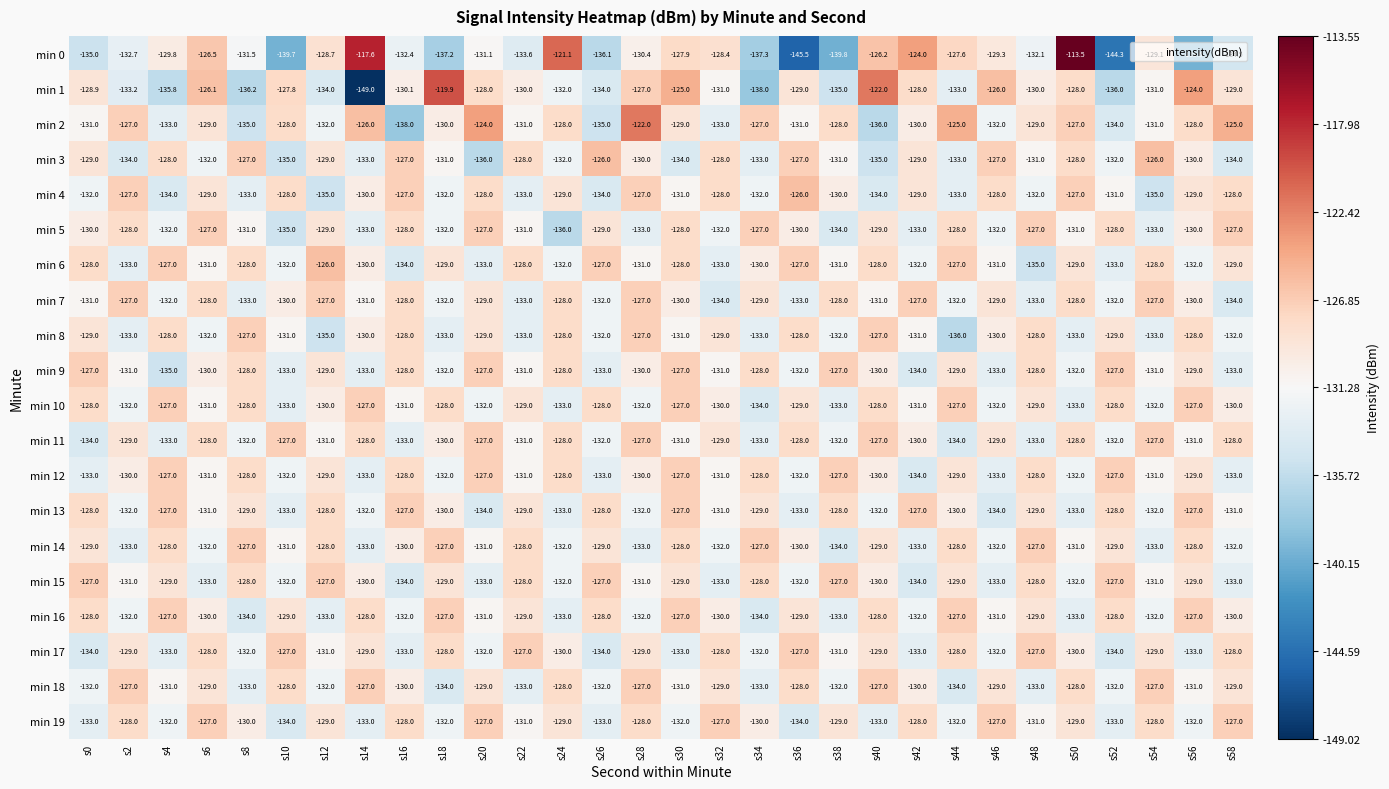

True or false: min 0 has a value of -59.5 at s50.

False